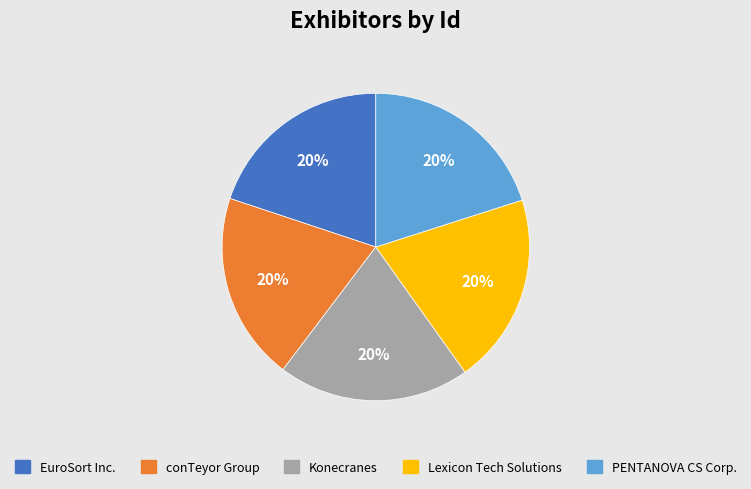

Does Lexicon Tech Solutions represent more than half of the total?

No